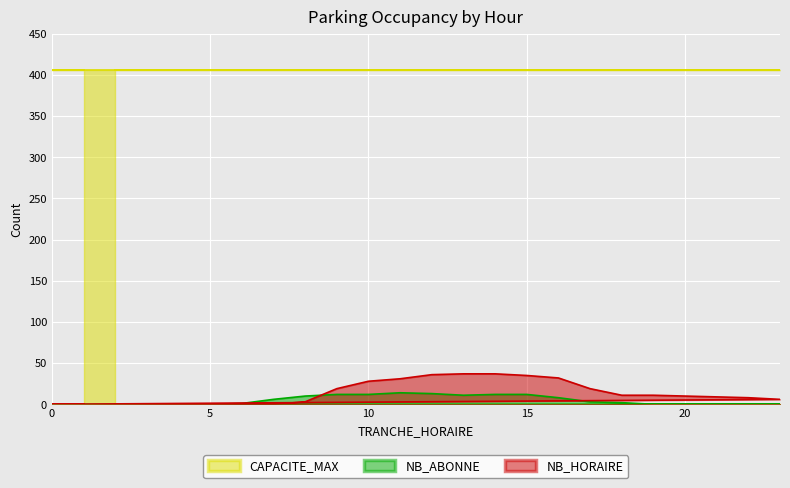

List the series in order of their peak value, highest first.

CAPACITE_MAX, NB_HORAIRE, NB_ABONNE